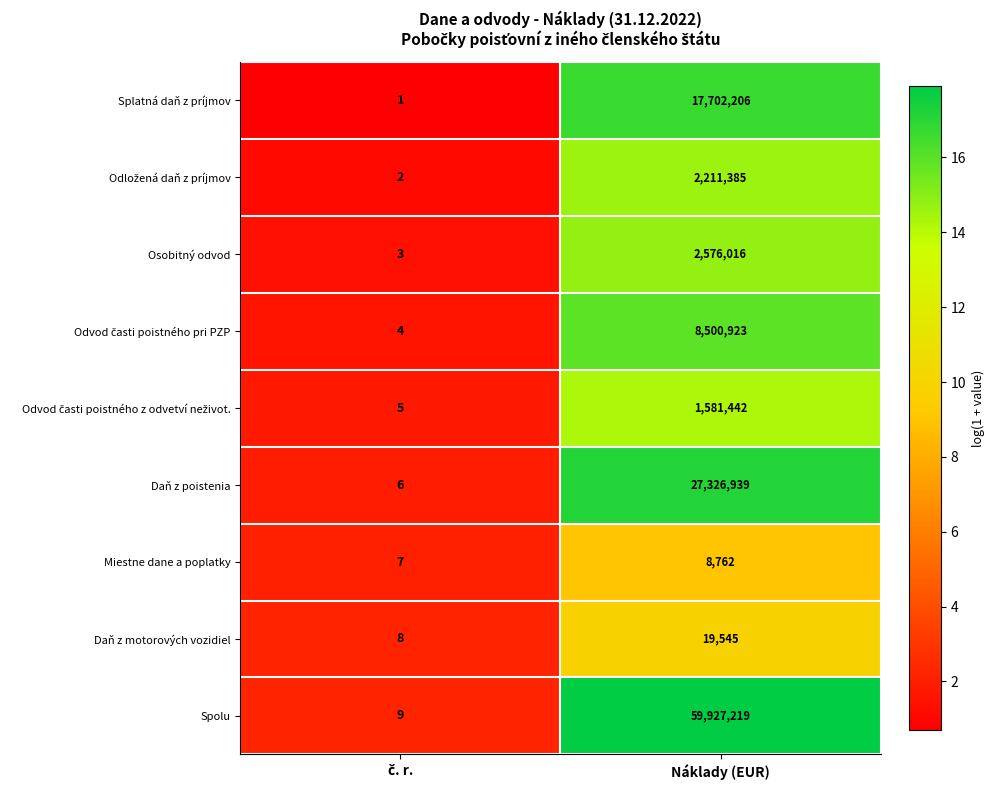

What is the greatest value displayed?

59927219